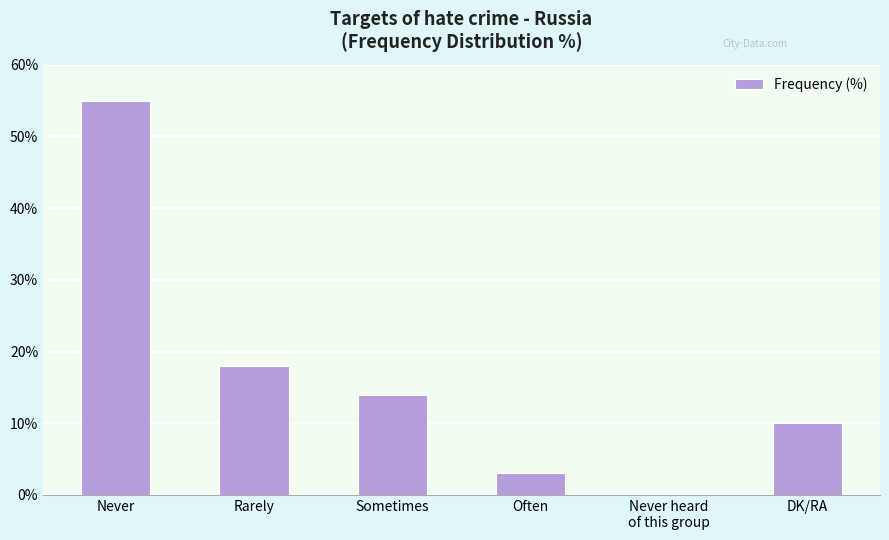

Reading right to left, list all the values displayed in this chart.

DK/RA=10	Never heard
of this group=0	Often=3	Sometimes=14	Rarely=18	Never=55